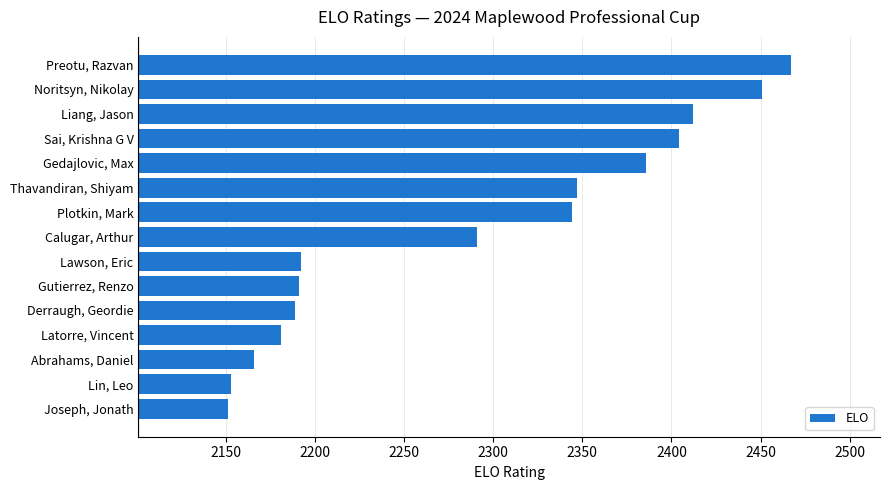

Rank the categories by value from lowest to highest.

Joseph, Jonath, Lin, Leo, Abrahams, Daniel, Latorre, Vincent, Derraugh, Geordie, Gutierrez, Renzo, Lawson, Eric, Calugar, Arthur, Plotkin, Mark, Thavandiran, Shiyam, Gedajlovic, Max, Sai, Krishna G V, Liang, Jason, Noritsyn, Nikolay, Preotu, Razvan